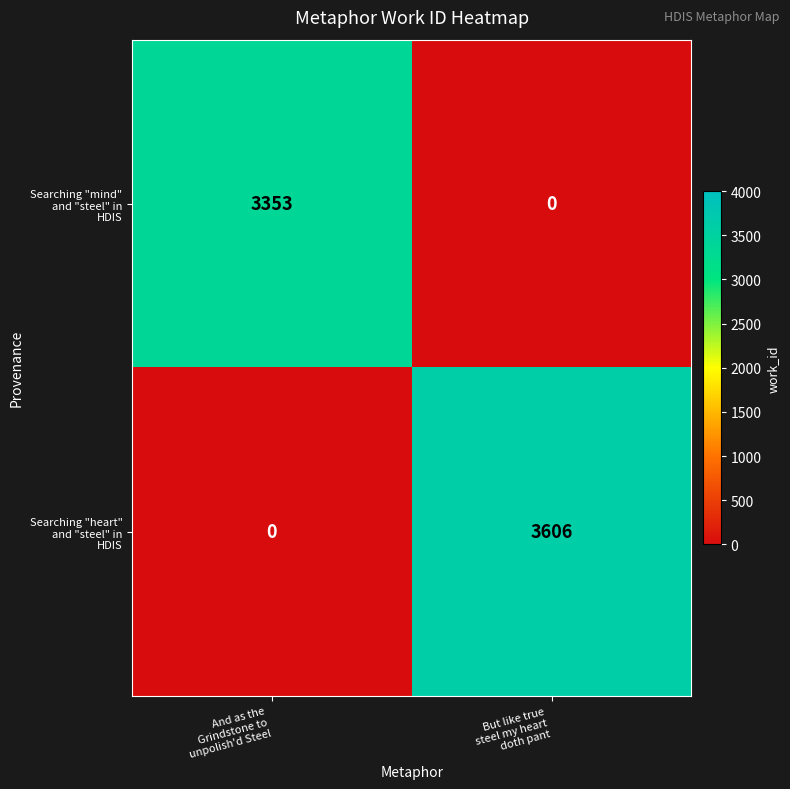

What is the maximum value shown in the chart?

3606